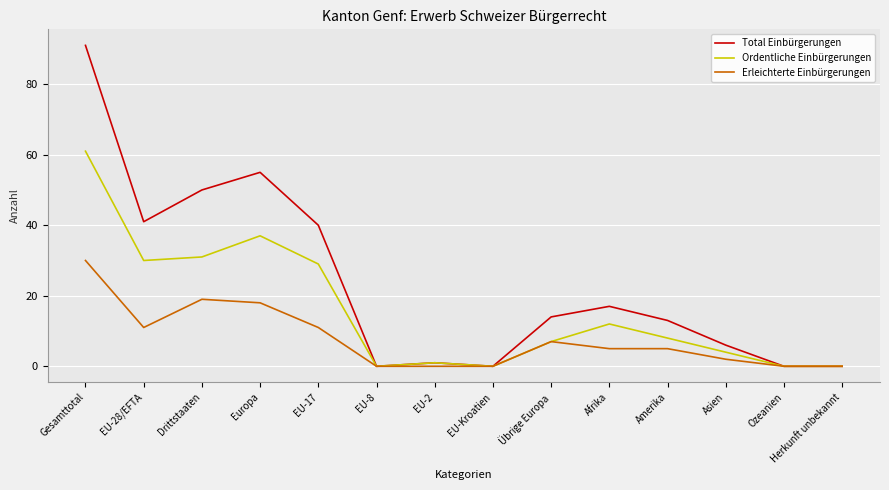

Reading left to right, transcribe all the data shown in this chart.

Total Einbürgerungen: Gesamttotal=91	EU-28/EFTA=41	Drittstaaten=50	Europa=55	EU-17=40	EU-8=0	EU-2=1	EU-Kroatien=0	Übrige Europa=14	Afrika=17	Amerika=13	Asien=6	Ozeanien=0	Herkunft unbekannt=0
Ordentliche Einbürgerungen: Gesamttotal=61	EU-28/EFTA=30	Drittstaaten=31	Europa=37	EU-17=29	EU-8=0	EU-2=1	EU-Kroatien=0	Übrige Europa=7	Afrika=12	Amerika=8	Asien=4	Ozeanien=0	Herkunft unbekannt=0
Erleichterte Einbürgerungen: Gesamttotal=30	EU-28/EFTA=11	Drittstaaten=19	Europa=18	EU-17=11	EU-8=0	EU-2=0	EU-Kroatien=0	Übrige Europa=7	Afrika=5	Amerika=5	Asien=2	Ozeanien=0	Herkunft unbekannt=0